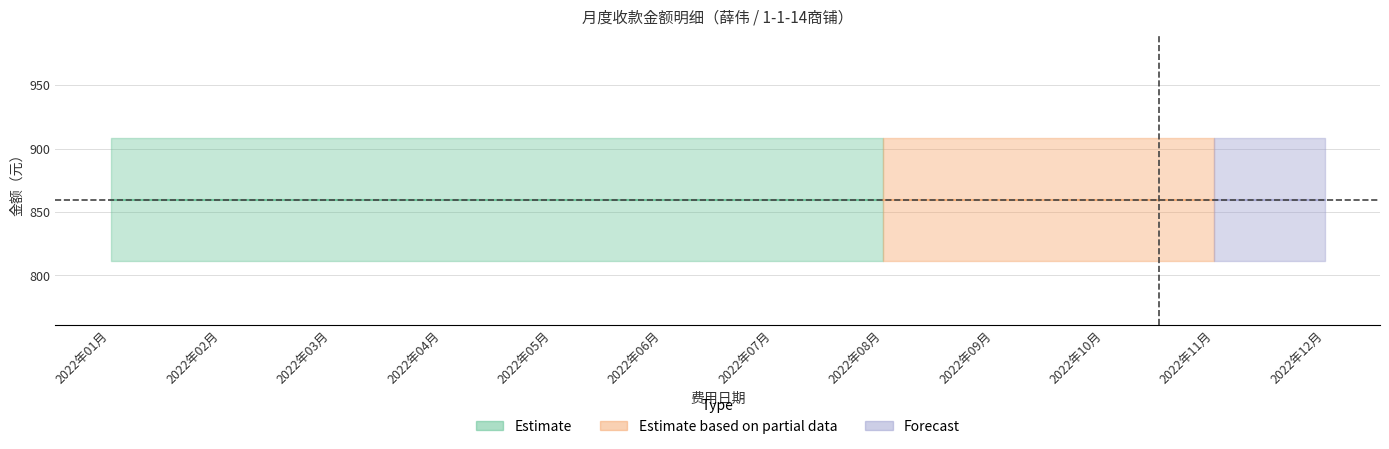

How many categories are shown in the chart?

12